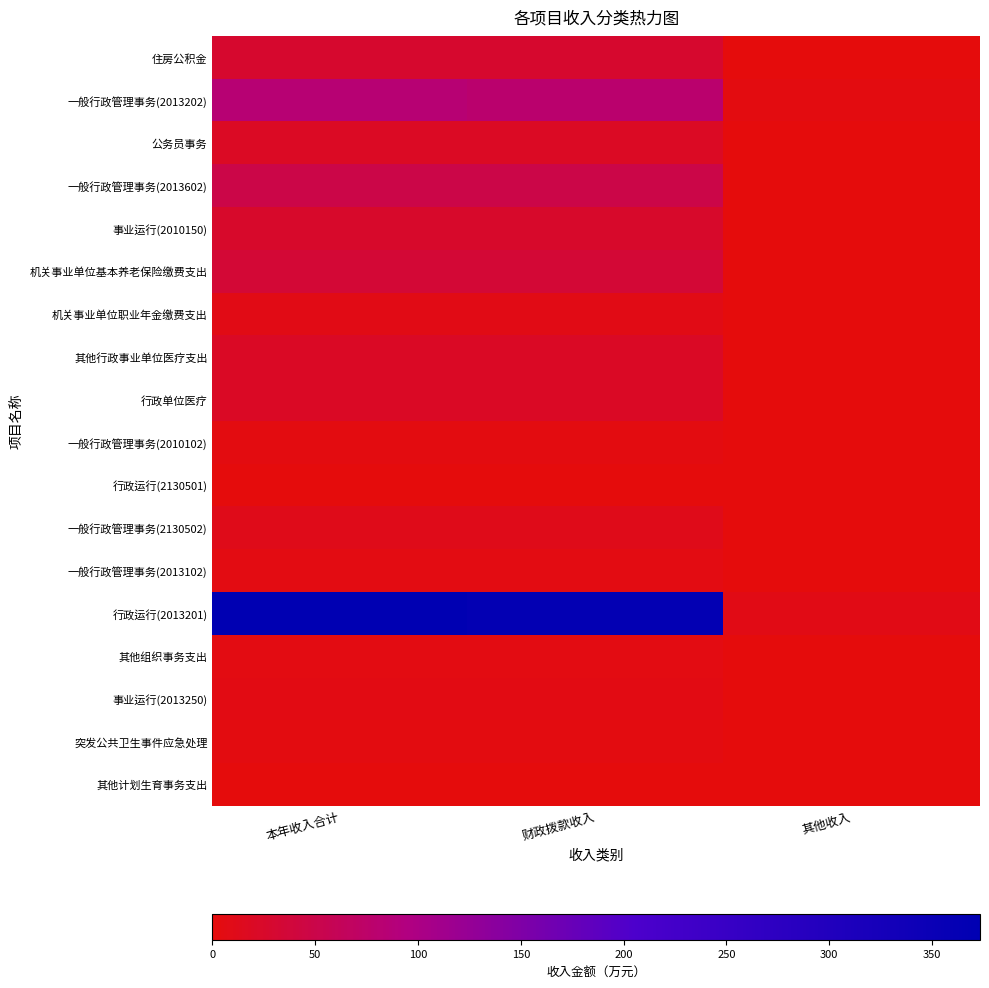

Reading right to left, list all the values displayed in this chart.

住房公积金: 其他收入=0.0	财政拨款收入=28.8	本年收入合计=28.8
一般行政管理事务(2013202): 其他收入=4.1	财政拨款收入=79.5	本年收入合计=83.6
公务员事务: 其他收入=0.0	财政拨款收入=20.0	本年收入合计=20.0
一般行政管理事务(2013602): 其他收入=0.0	财政拨款收入=48.7	本年收入合计=48.7
事业运行(2010150): 其他收入=0.0	财政拨款收入=24.9	本年收入合计=24.9
机关事业单位基本养老保险缴费支出: 其他收入=0.0	财政拨款收入=33.9	本年收入合计=33.9
机关事业单位职业年金缴费支出: 其他收入=0.0	财政拨款收入=7.5	本年收入合计=7.5
其他行政事业单位医疗支出: 其他收入=0.0	财政拨款收入=21.3	本年收入合计=21.3
行政单位医疗: 其他收入=0.0	财政拨款收入=20.9	本年收入合计=20.9
一般行政管理事务(2010102): 其他收入=0.0	财政拨款收入=4.0	本年收入合计=4.0
行政运行(2130501): 其他收入=0.0	财政拨款收入=0.9	本年收入合计=0.9
一般行政管理事务(2130502): 其他收入=0.0	财政拨款收入=11.1	本年收入合计=11.1
一般行政管理事务(2013102): 其他收入=0.0	财政拨款收入=5.1	本年收入合计=5.1
行政运行(2013201): 其他收入=8.0	财政拨款收入=365.3	本年收入合计=373.3
其他组织事务支出: 其他收入=0.0	财政拨款收入=5.0	本年收入合计=5.0
事业运行(2013250): 其他收入=0.0	财政拨款收入=7.0	本年收入合计=7.0
突发公共卫生事件应急处理: 其他收入=0.0	财政拨款收入=4.4	本年收入合计=4.4
其他计划生育事务支出: 其他收入=0.0	财政拨款收入=0.3	本年收入合计=0.3